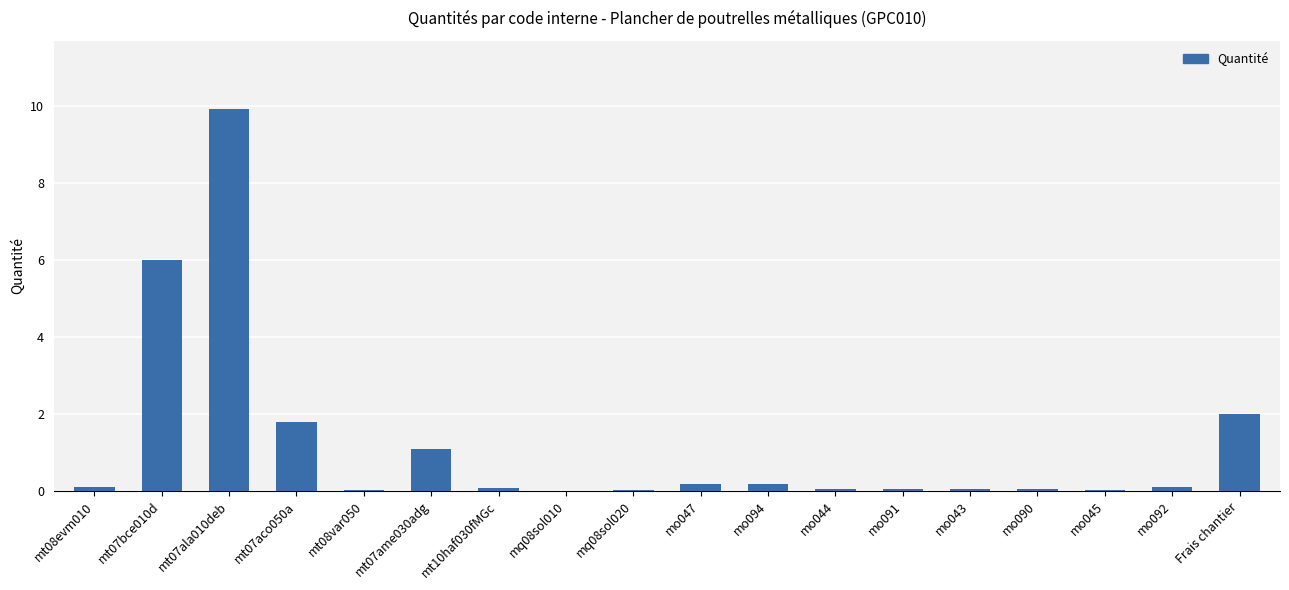

What is the greatest value displayed?

9.9